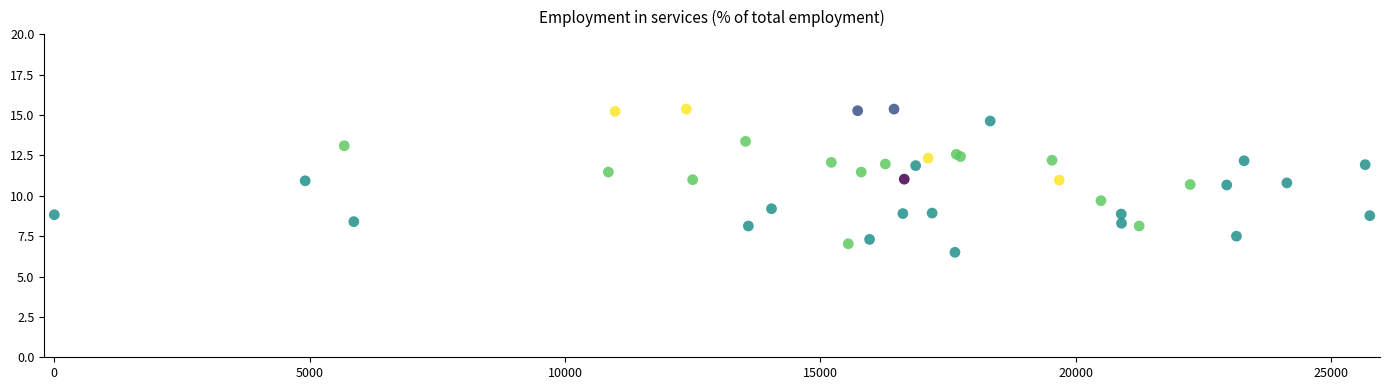

What Y value in the scatter plot is closest to 10?

9.7